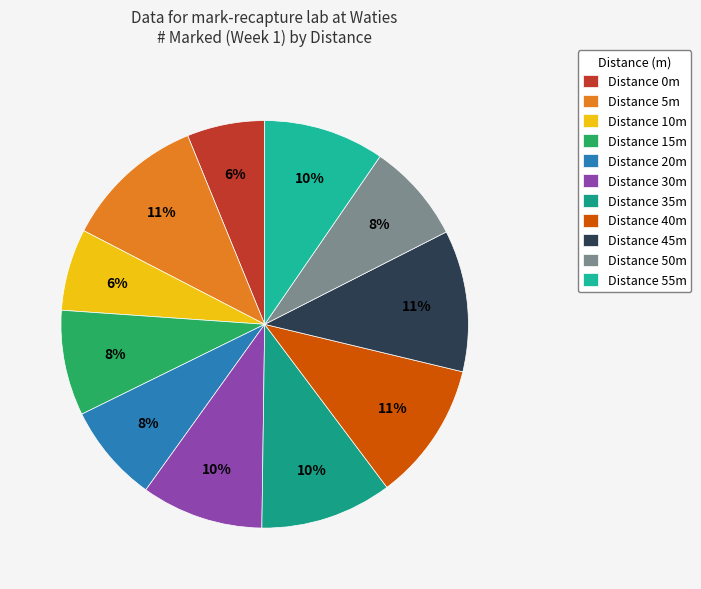

Count the number of slices in the pie.

11